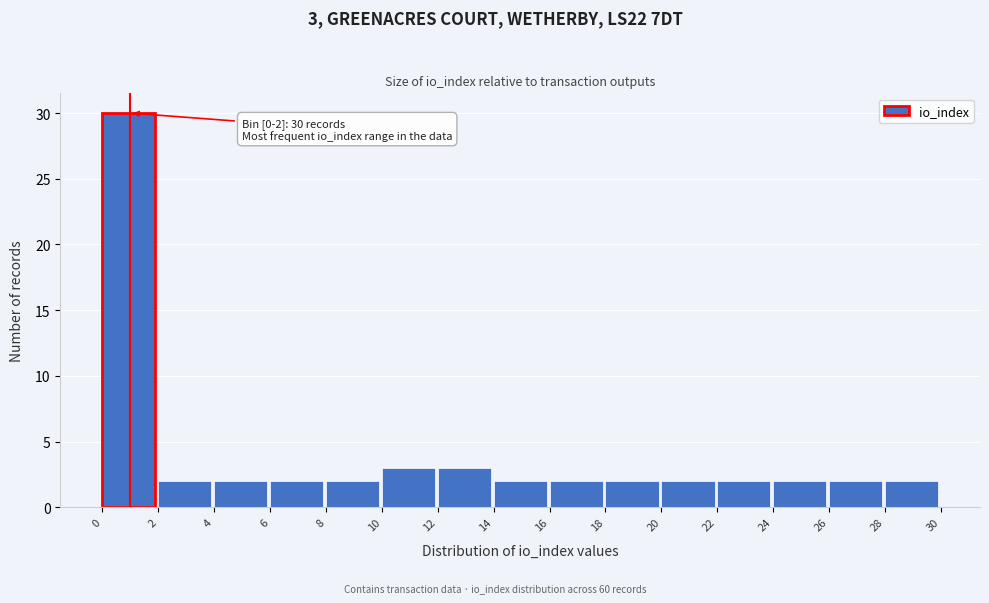

Over which range of the x-axis is the bar tallest?

0 to 2